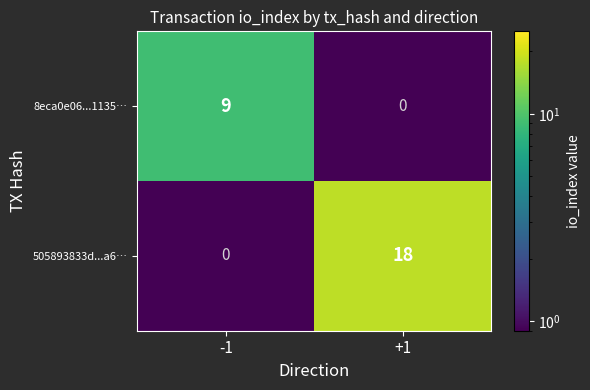

What is the difference between the maximum and minimum values in the 8eca0e06...1135… series?

9